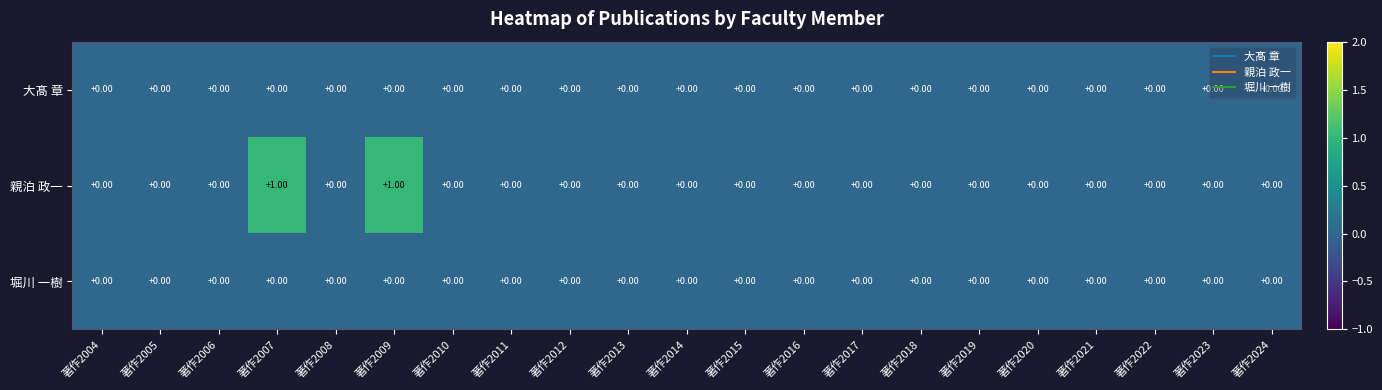

Between 著作2009 and 著作2021, which series saw the biggest shift?

親泊 政一